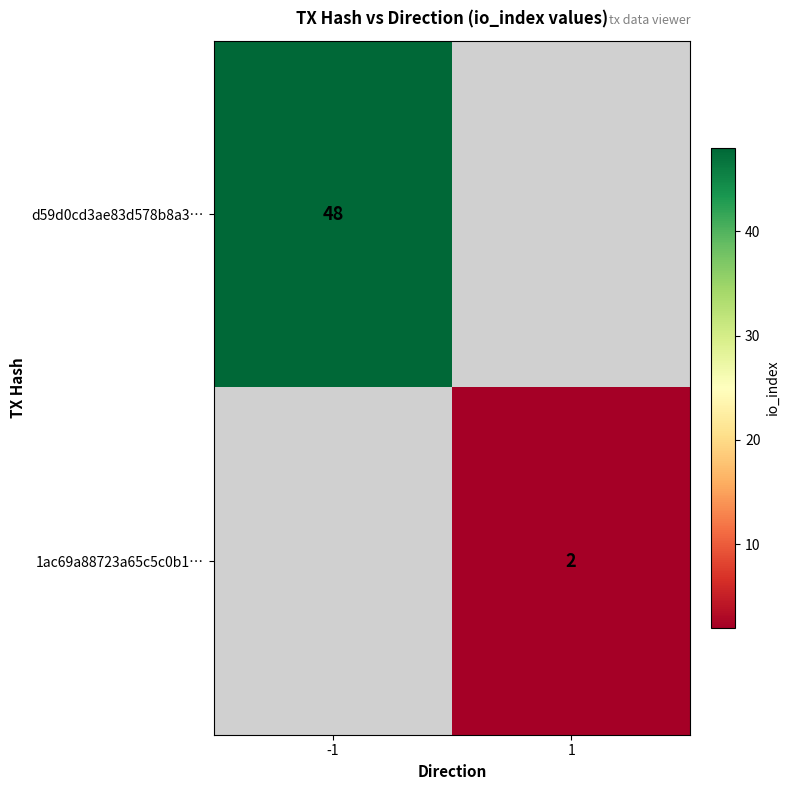

Is it true that d59d0cd3ae83d578b8a3… equals 48 at -1?

True